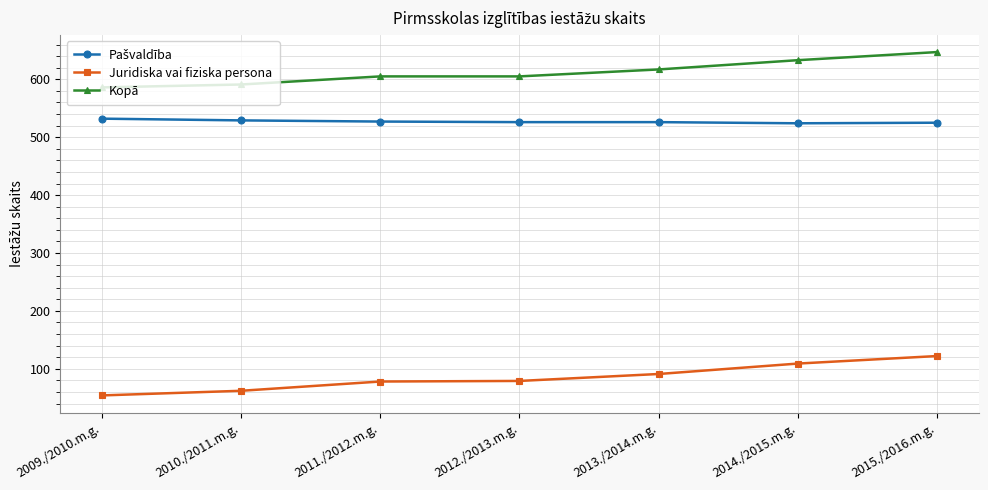

True or false: Juridiska vai fiziska persona and Kopā cross at least once.

False